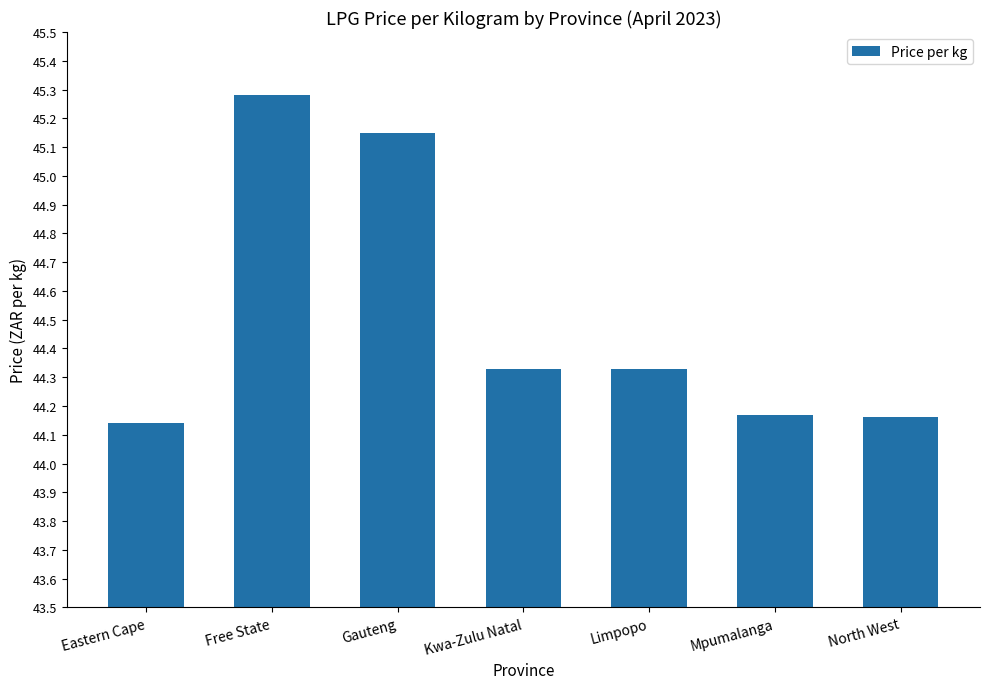

What is the label of the 5th bar from the right?

Gauteng